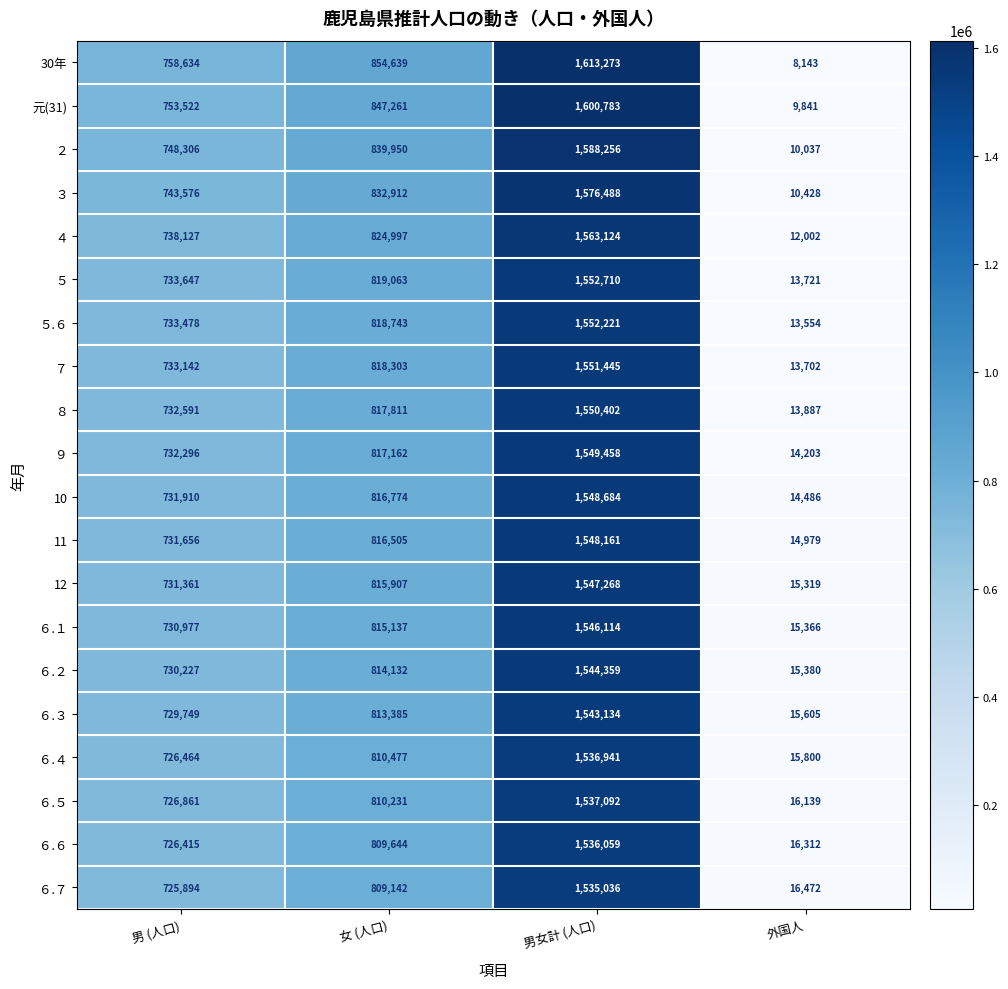

List the series in order of their peak value, lowest first.

６.７, ６.６, ６.４, ６.５, ６.３, ６.２, ６.１, 12, 11, 10, ９, ８, ７, ５.６, ５, ４, ３, ２, 元(31), 30年